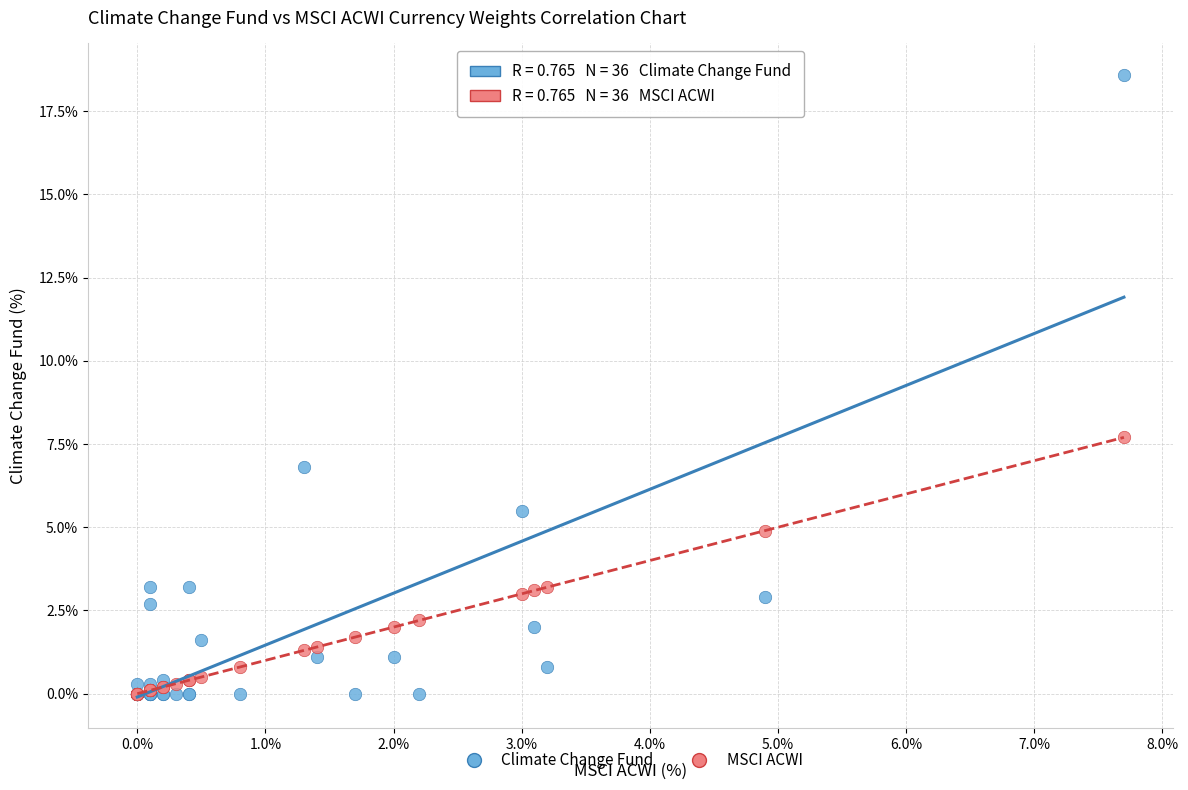

Which series contains the highest Y value?

Climate Change Fund